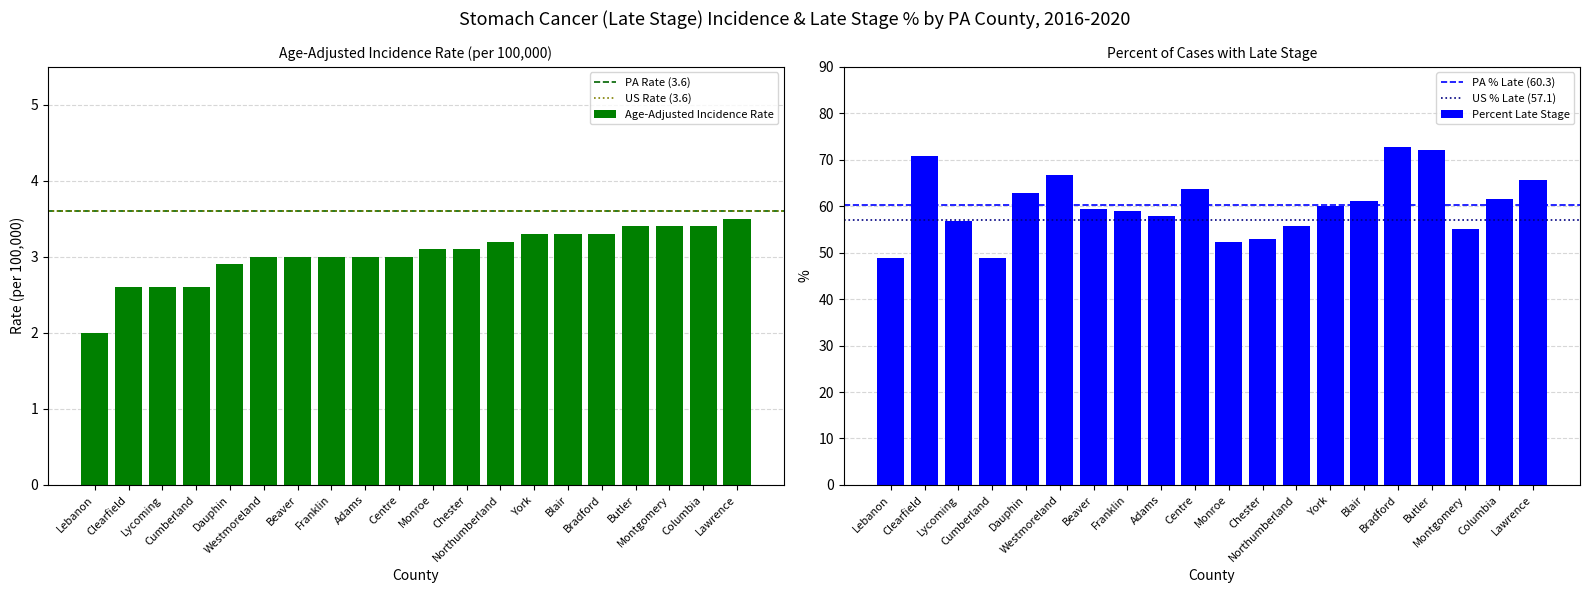

What is the difference between the second highest and minimum values in the Age-Adjusted Incidence Rate series?

1.4